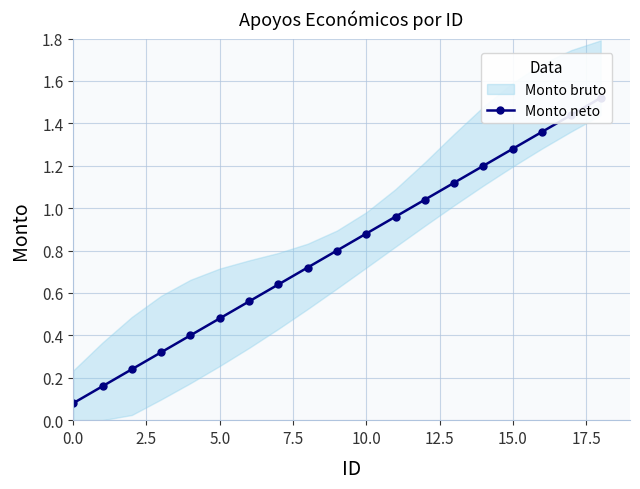

True or false: the data shows 0.1 at 10.0.

False